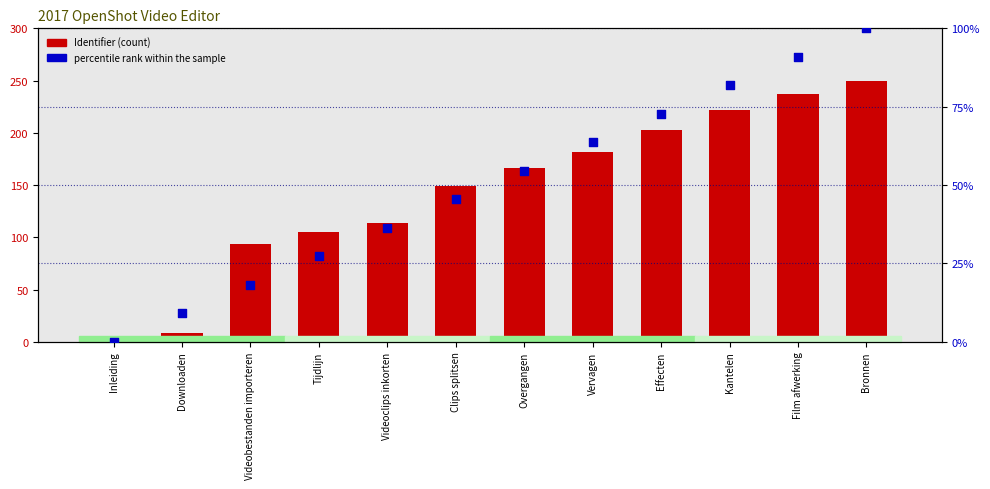

Which series has the largest total across all categories?

Identifier (normalized)